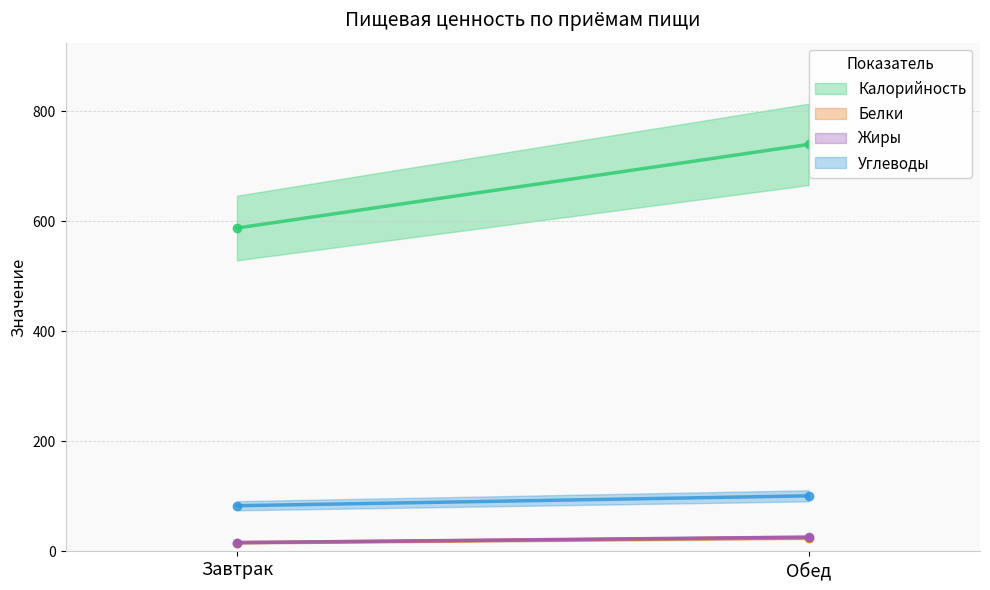

What is the label of the 2nd point from the left?

Обед